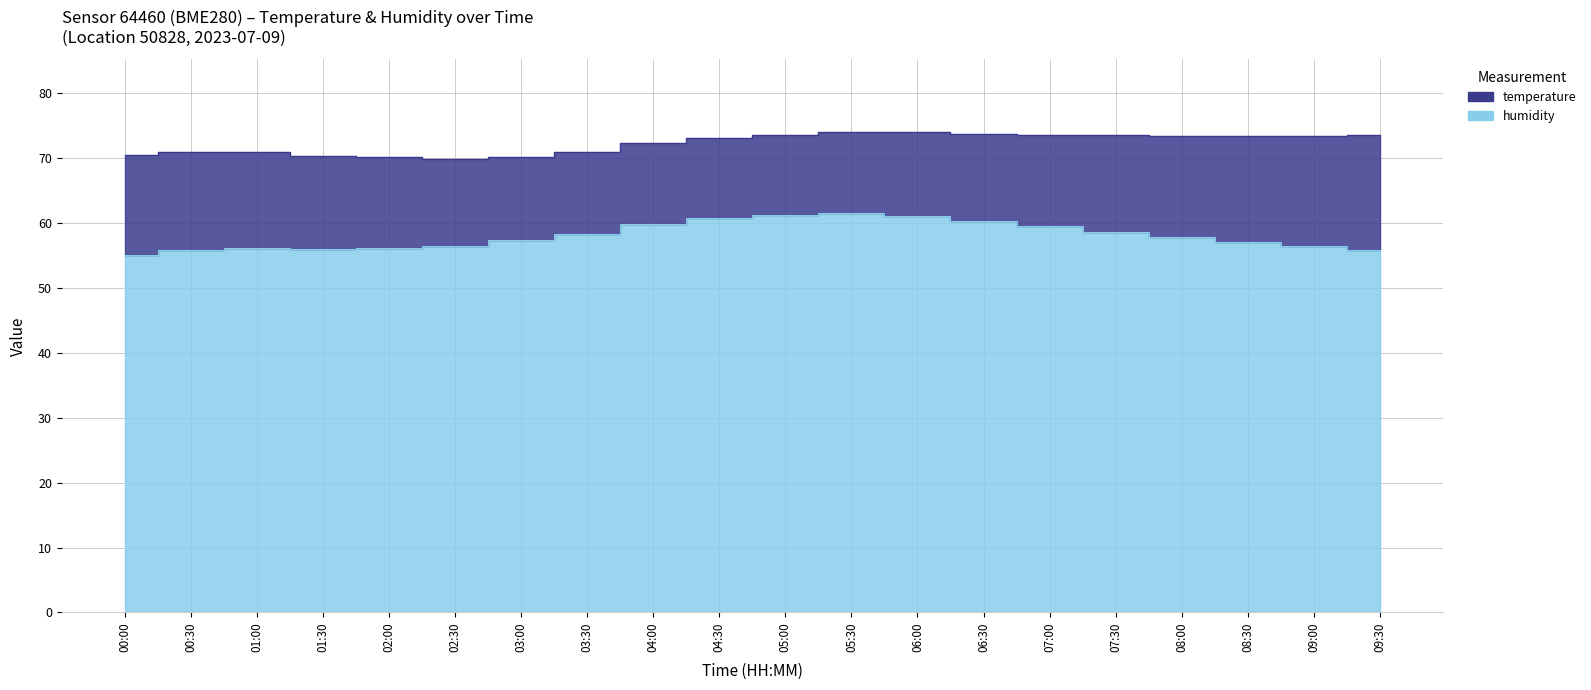

What is the difference between the values at 01:30 and 04:00?

3.9